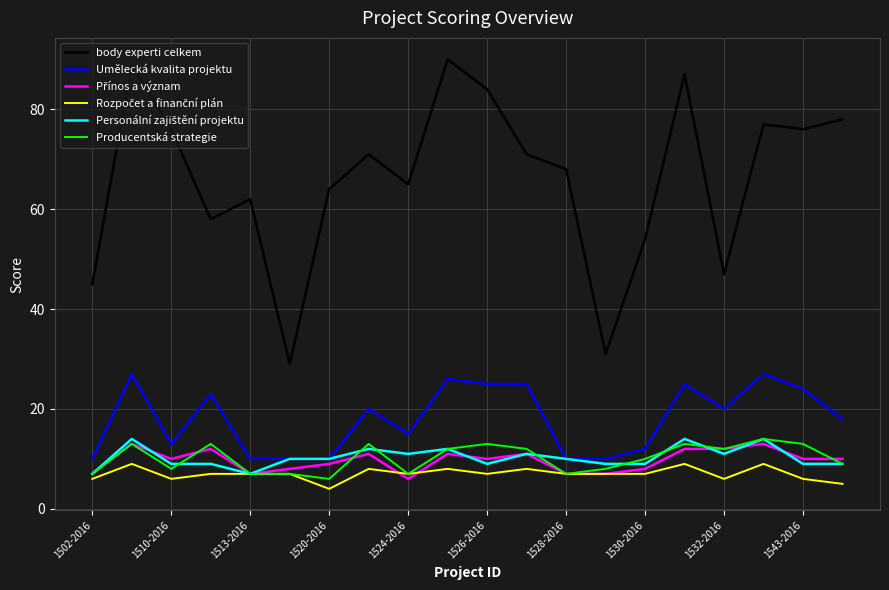

What is the minimum value for body experti celkem?

29